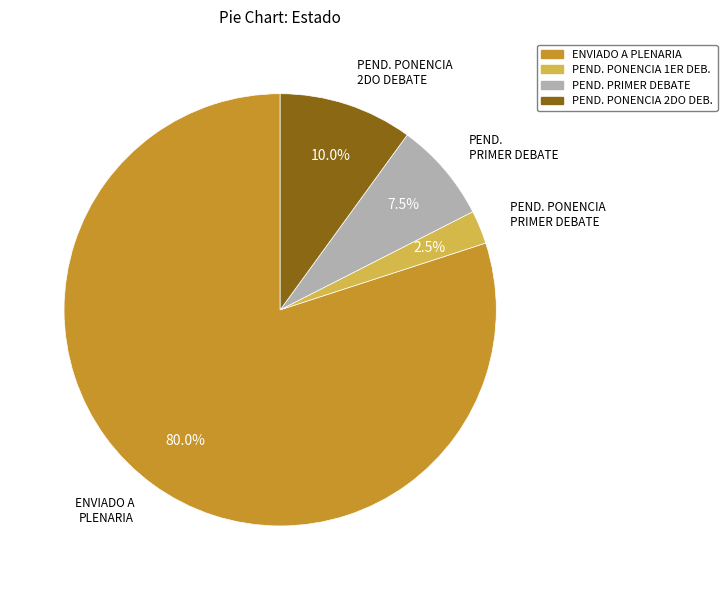

Is there any slice that represents more than half of the pie?

Yes